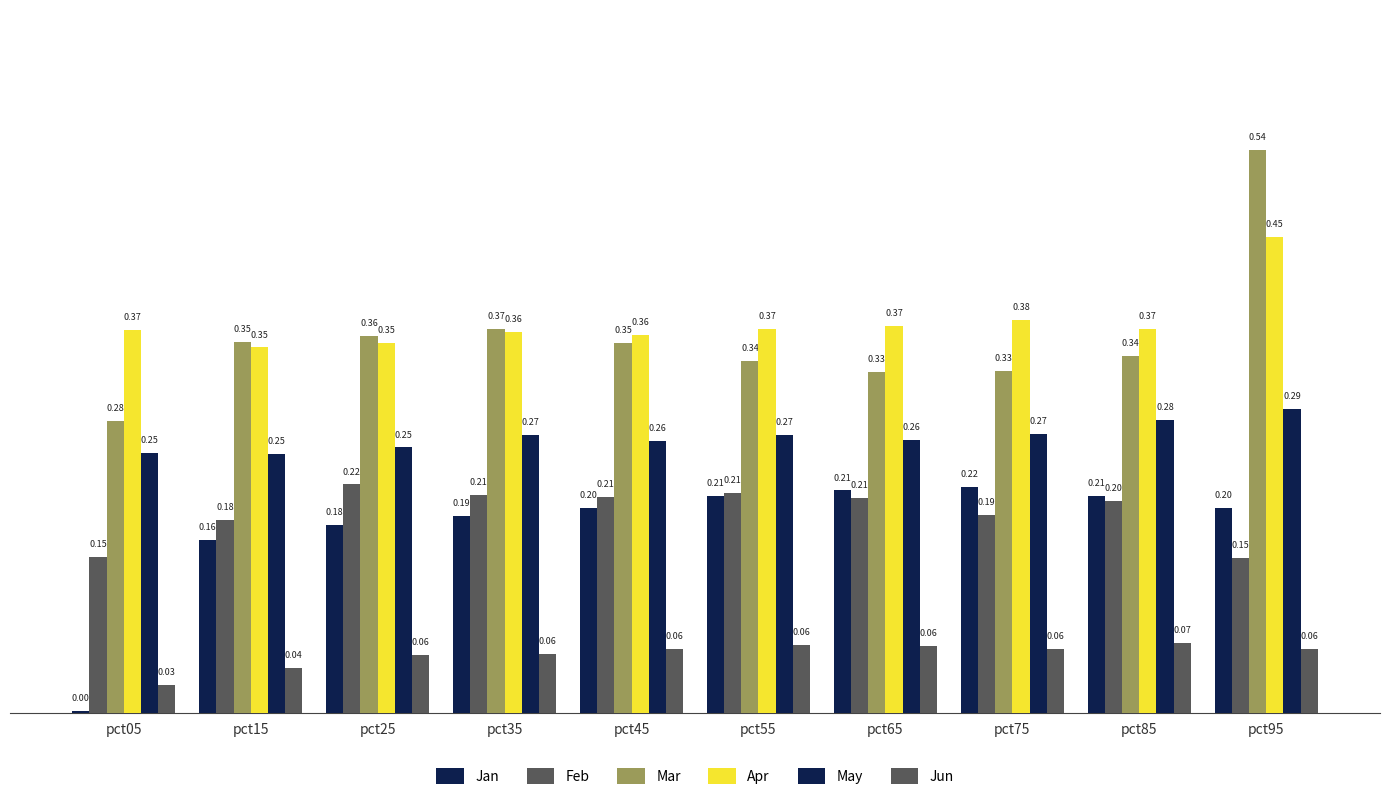

What is the sum of the Feb values at pct95 and pct75?

0.3